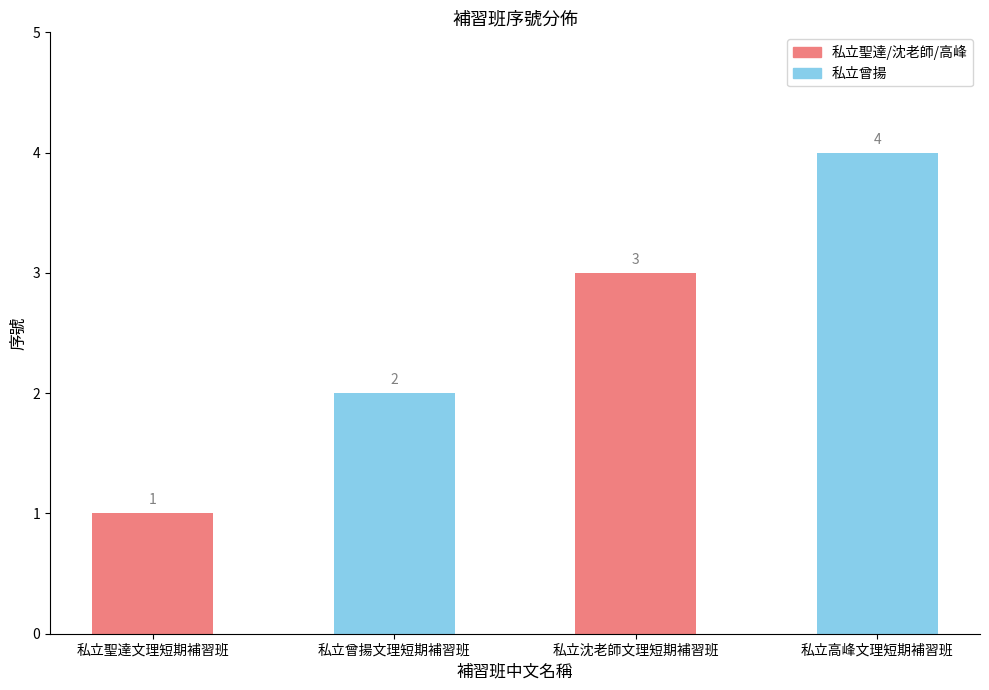

Are the bars horizontal?

No